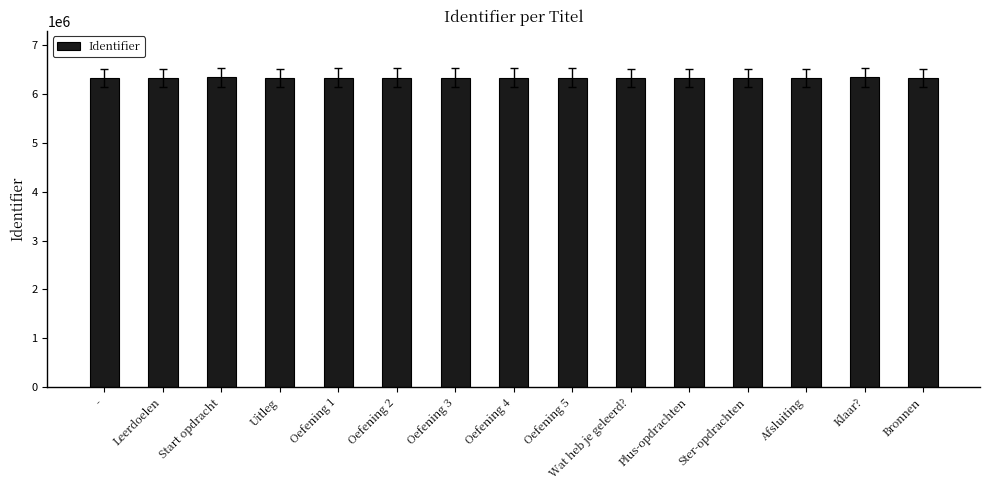

The chart shows a value of 6327937 at -. True or false?

True